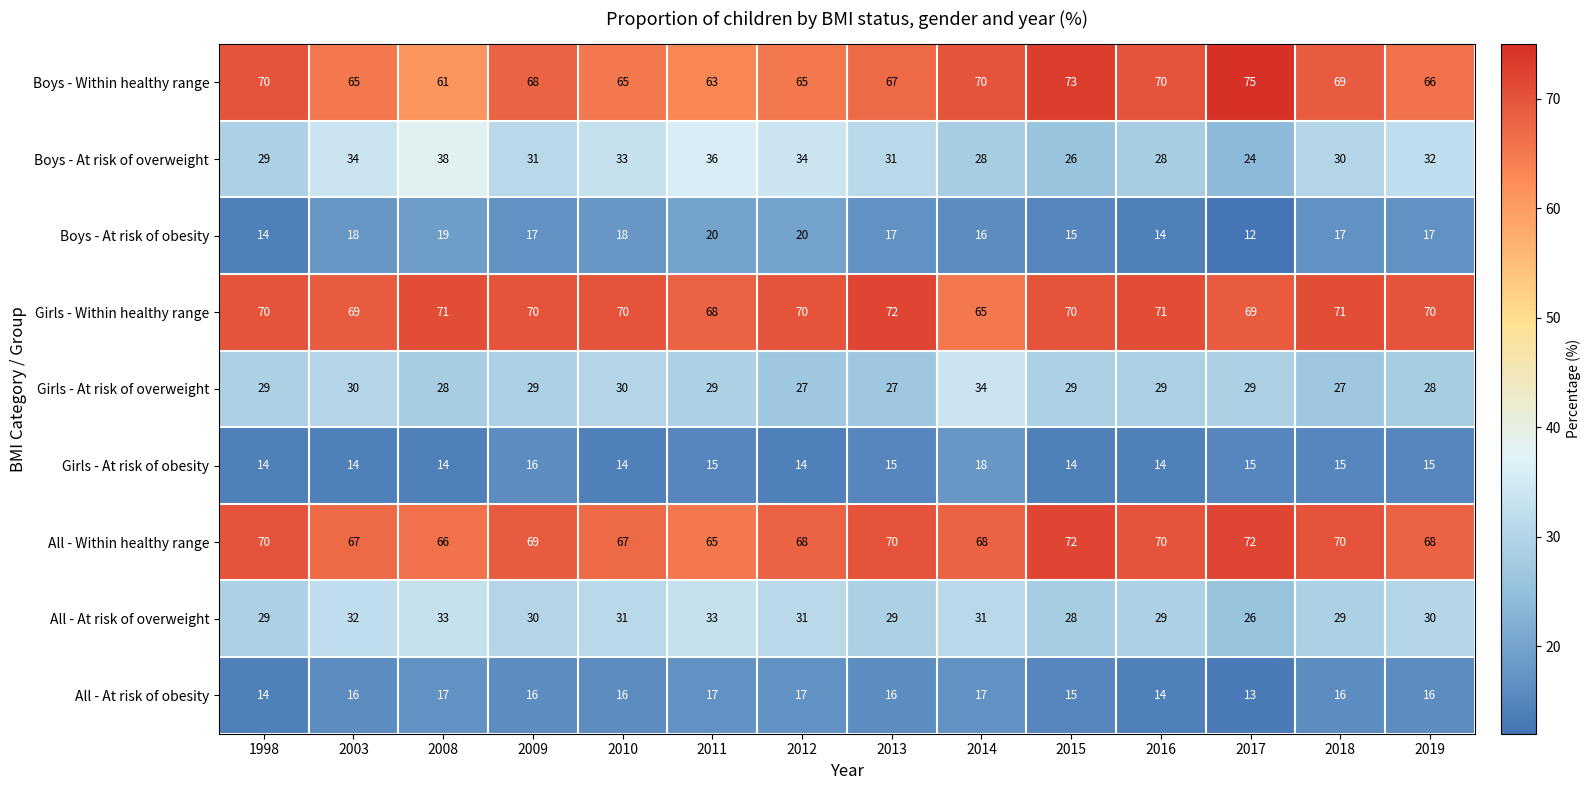

Which series changed the most between 2013 and 2018?

Boys - Within healthy range